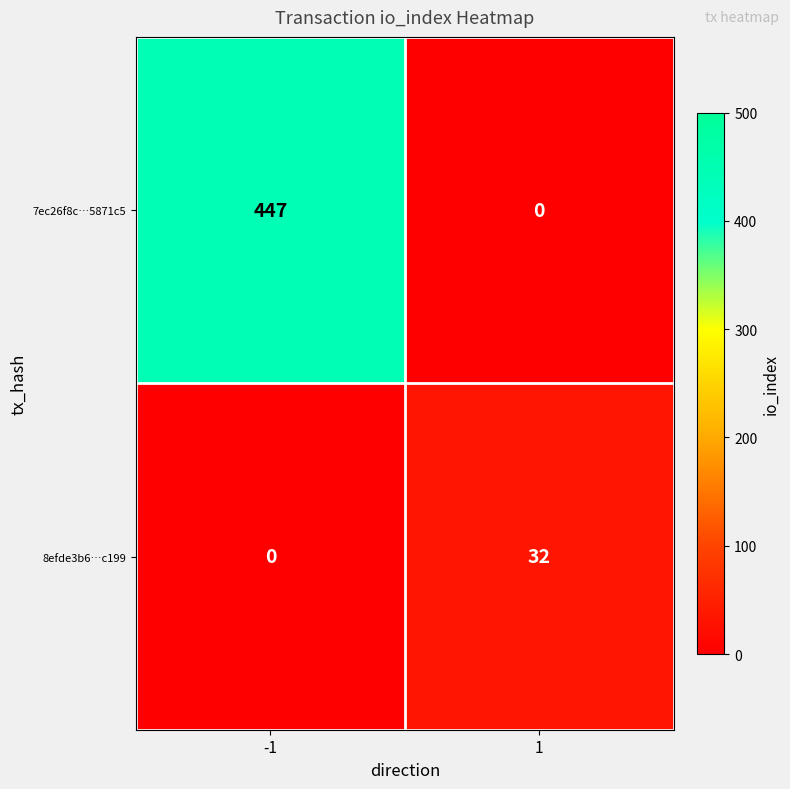

What is the sum of the 8efde3b6…c199 values at 1 and -1?

32